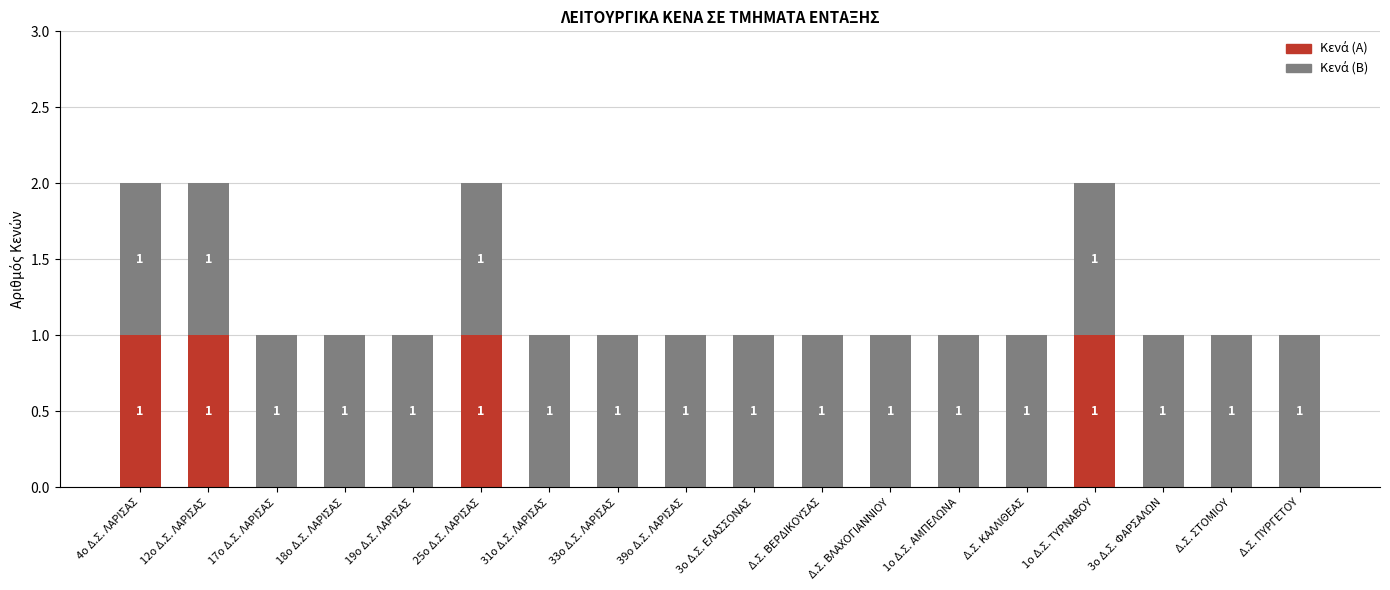

What is the sum of all Κενά (Α) values?

4